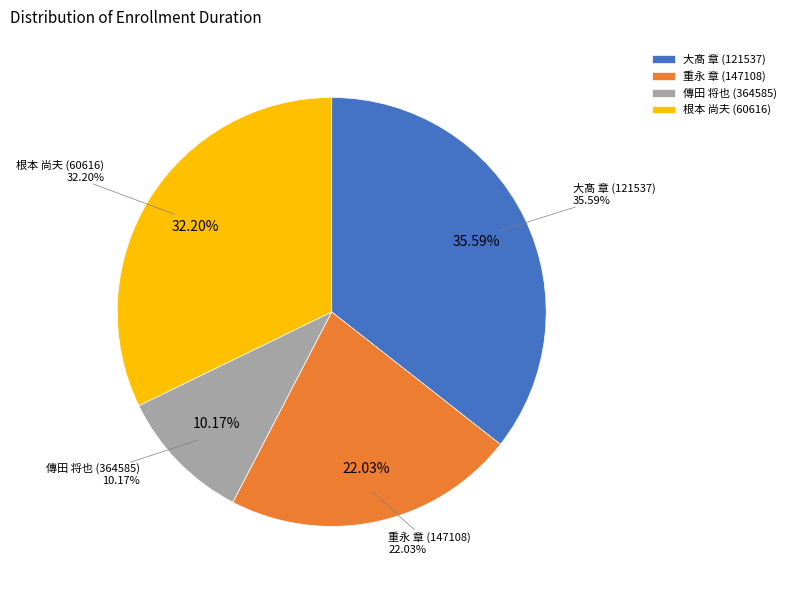

Is 重永 章 (147108) the majority of the pie?

No